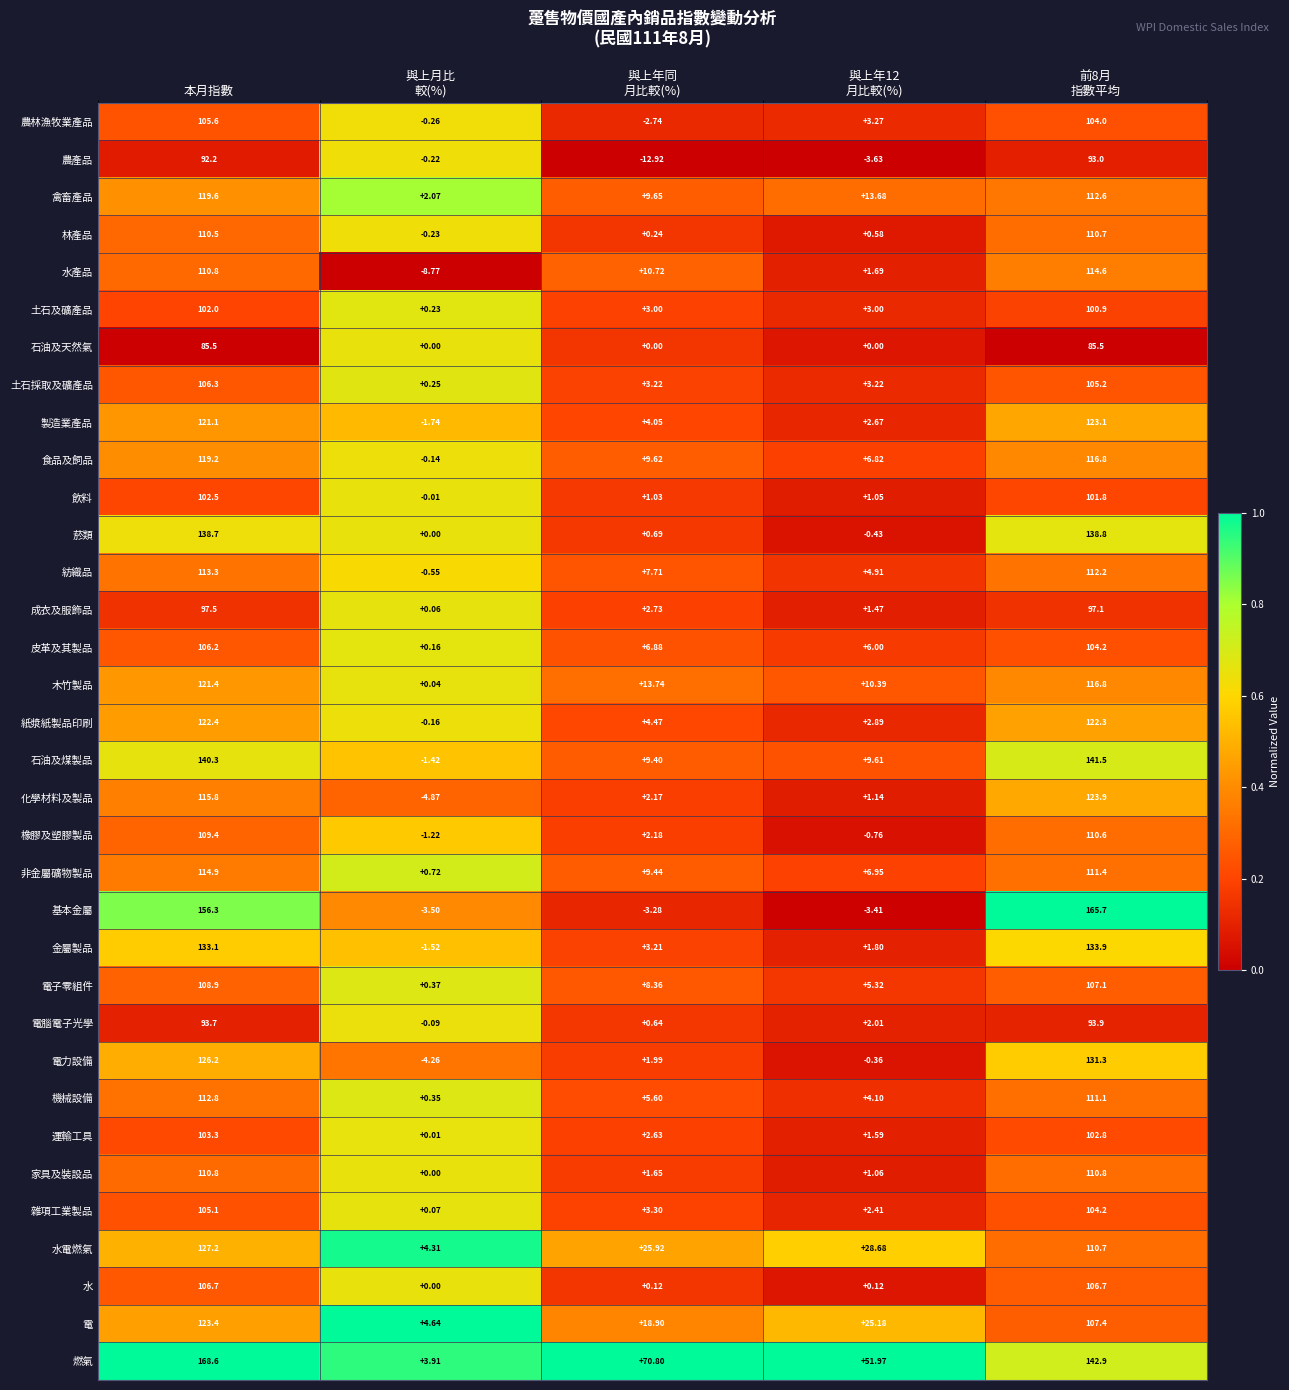

What is the difference between the highest and lowest values at 前8月
指數平均?

80.2